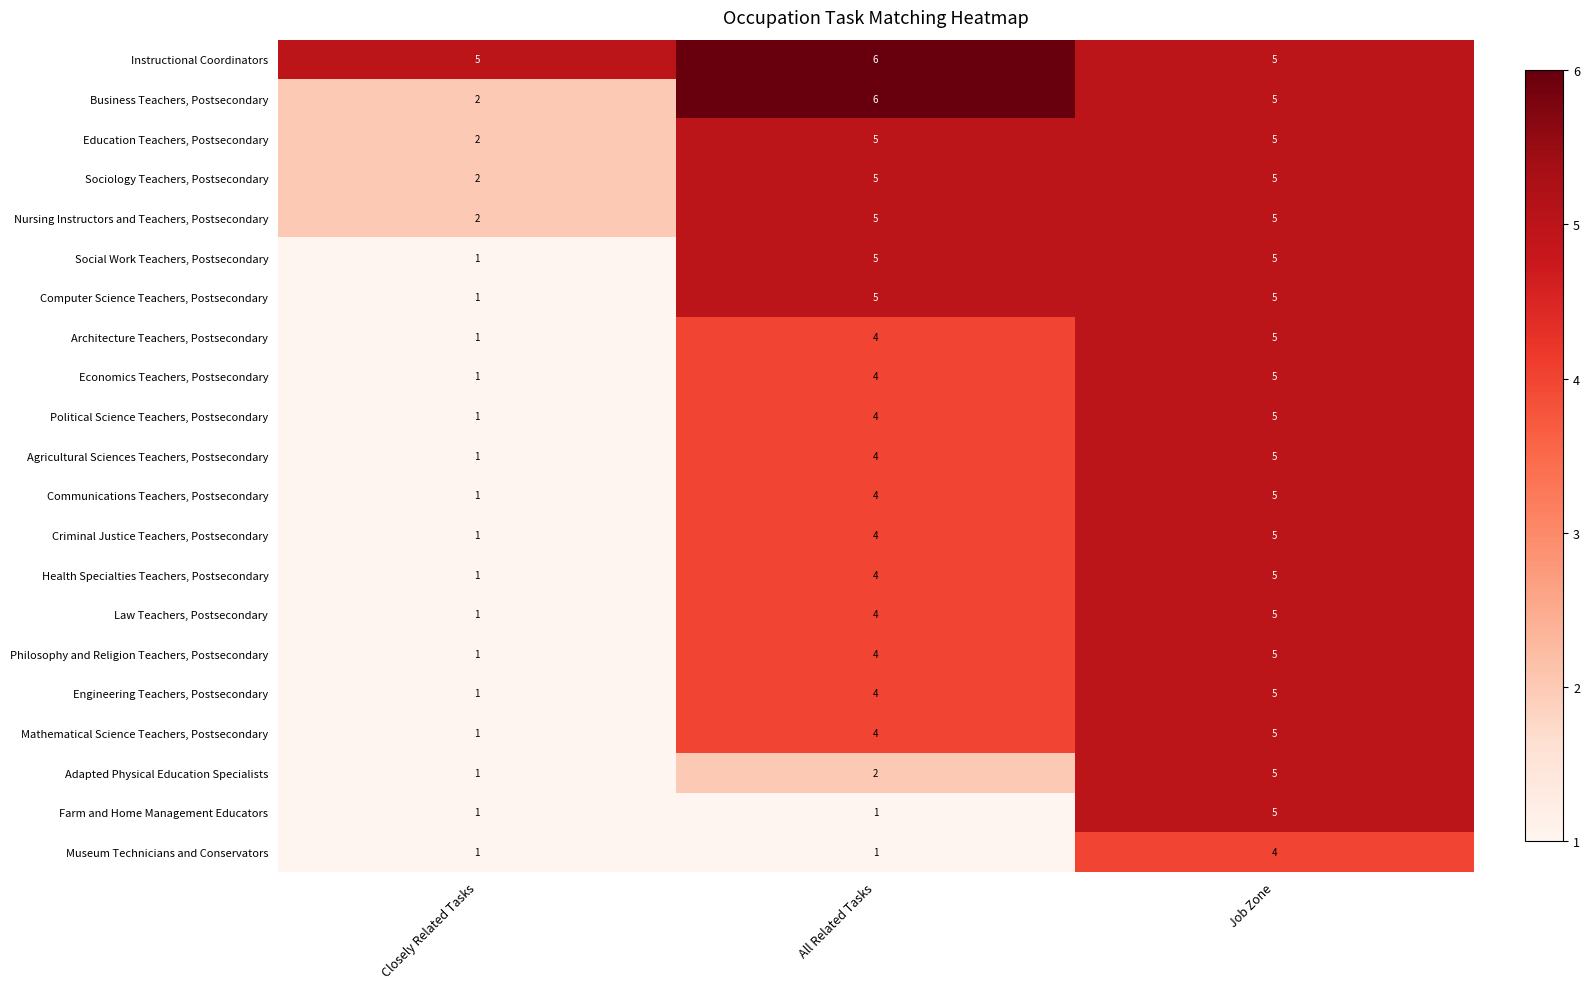

How many data points does each series have?

3